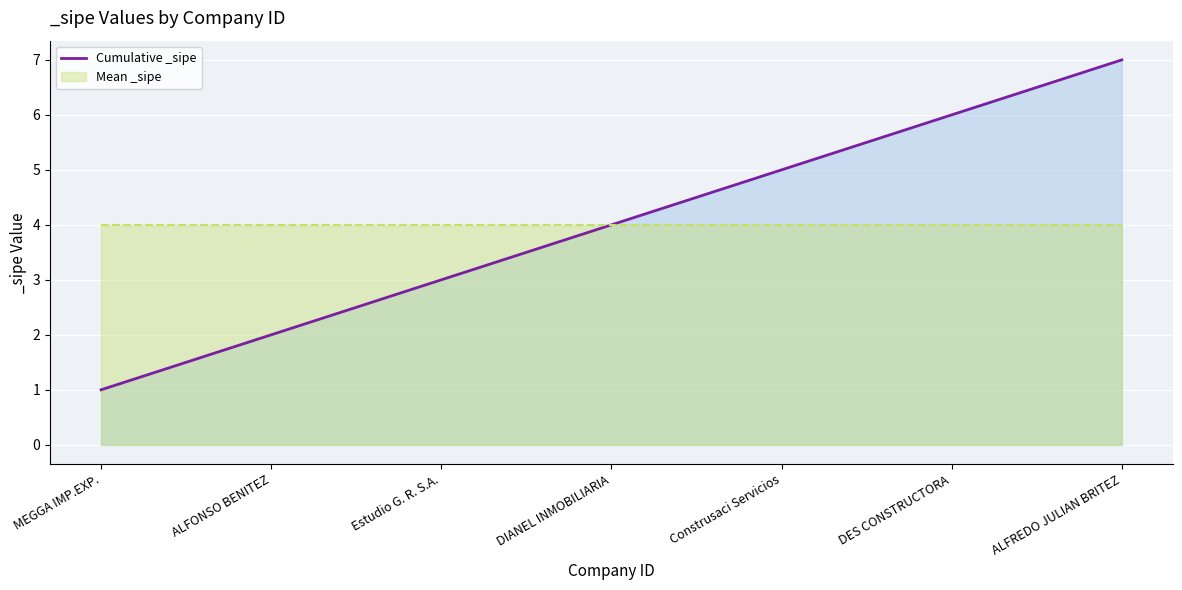

True or false: Cumulative _sipe has a value of 4 at ALFREDO JULIAN BRITEZ.

False